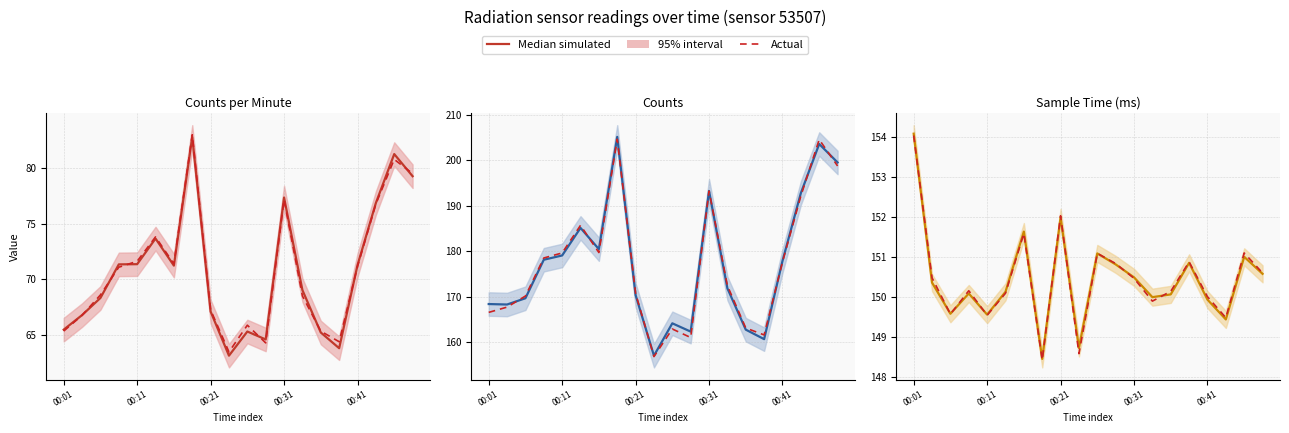

What is the label of the 13th point from the left?

00:31